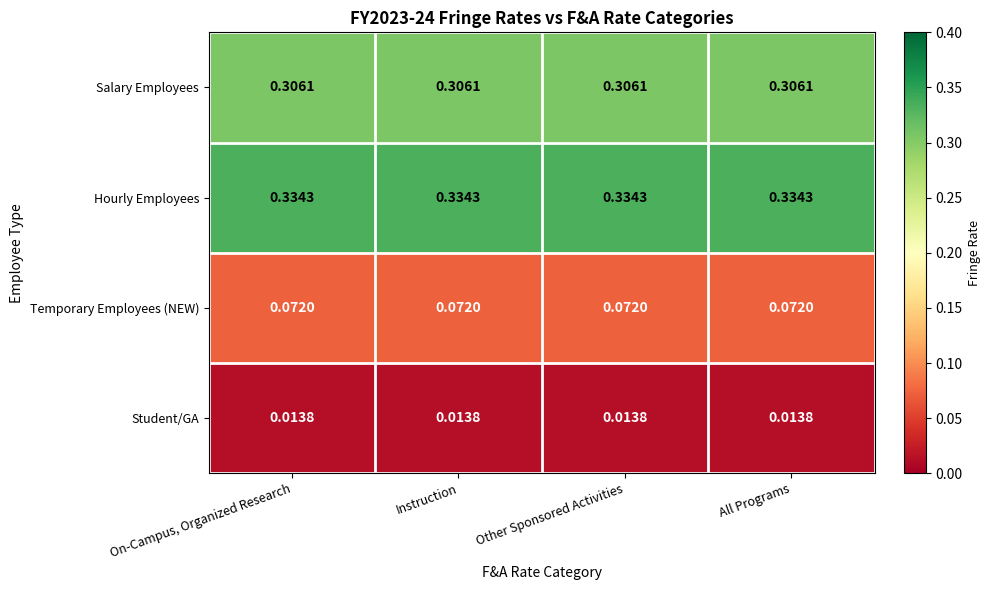

Which series has the largest total across all categories?

Hourly Employees